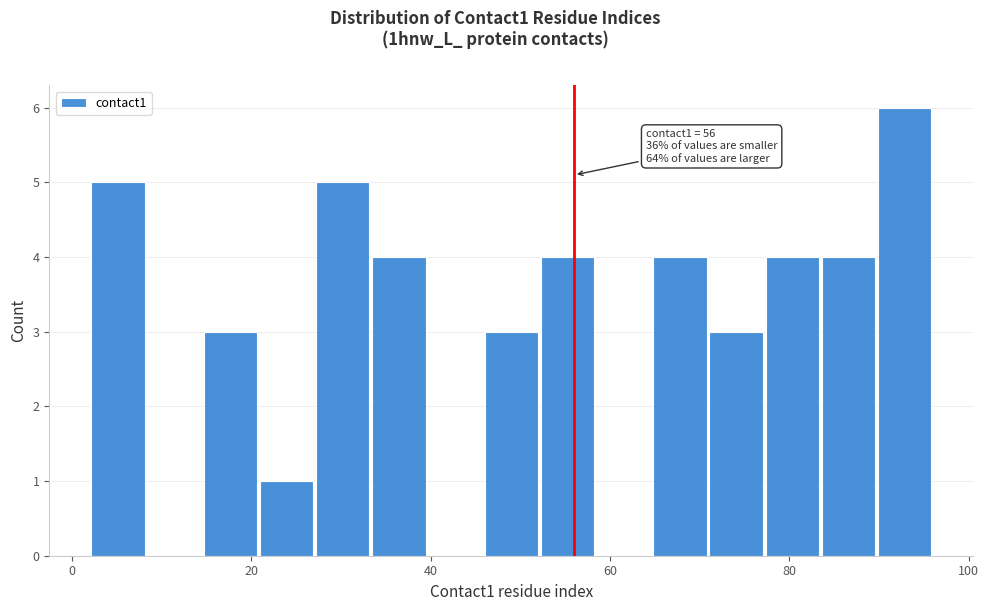

Around what value on the x-axis is the tallest bar? Give the approximate position of its centre, as read against the axis.

92